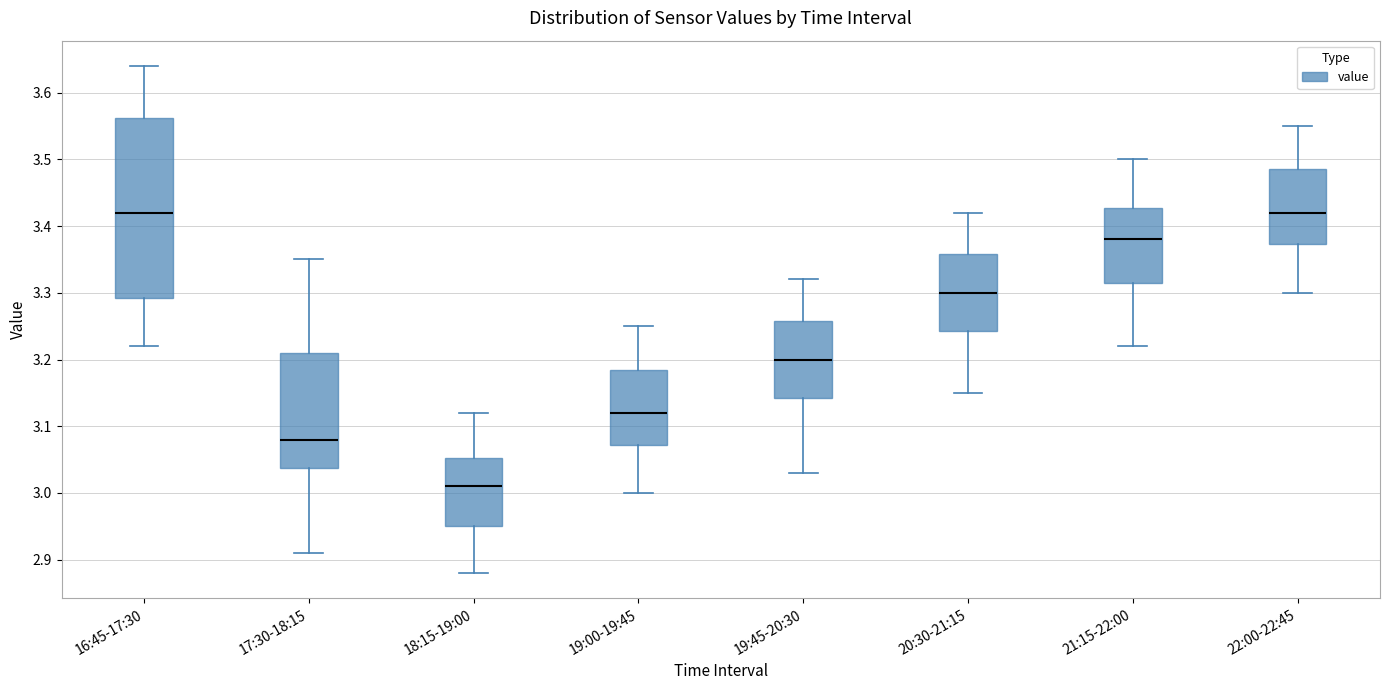

Reading left to right, read every box against the y-axis: the position of its median line, the range the box covers, and the ends of its whiskers. The values are not printed on the chart, so give them approximately, as read against the axis.

16:45-17:30: median 3.42, box 3.29 to 3.56, whiskers 3.22 to 3.64
17:30-18:15: median 3.08, box 3.04 to 3.21, whiskers 2.91 to 3.35
18:15-19:00: median 3.01, box 2.95 to 3.05, whiskers 2.88 to 3.12
19:00-19:45: median 3.12, box 3.07 to 3.19, whiskers 3.00 to 3.25
19:45-20:30: median 3.20, box 3.14 to 3.26, whiskers 3.03 to 3.32
20:30-21:15: median 3.30, box 3.24 to 3.36, whiskers 3.15 to 3.42
21:15-22:00: median 3.38, box 3.32 to 3.43, whiskers 3.22 to 3.50
22:00-22:45: median 3.42, box 3.37 to 3.49, whiskers 3.30 to 3.55